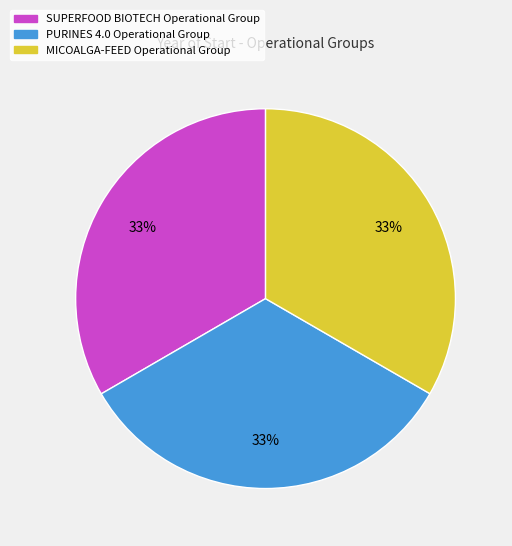

The SUPERFOOD BIOTECH Operational Group slice represents 24% of the pie. True or false?

False